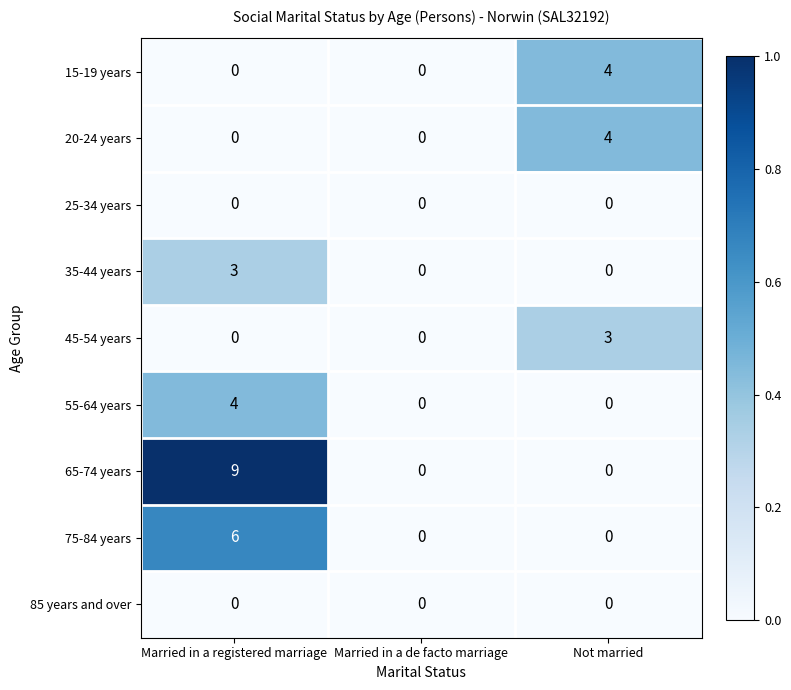

Between Married in a registered marriage and Married in a de facto marriage, which series saw the biggest shift?

65-74 years